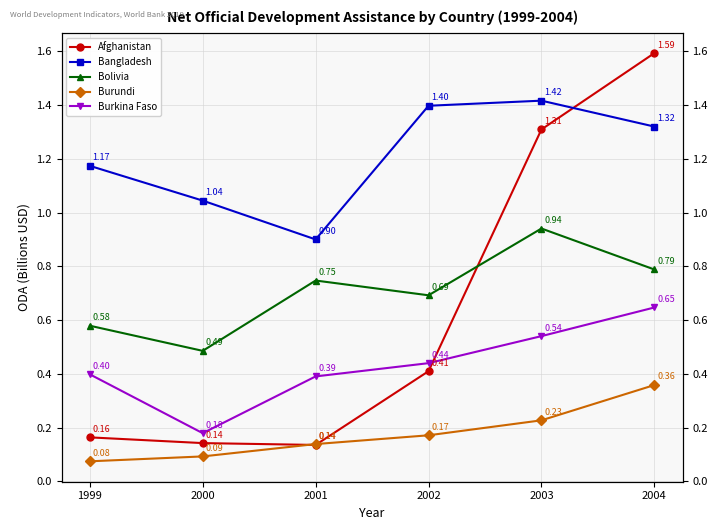

The value of Afghanistan at 2003 is 1.3. True or false?

True